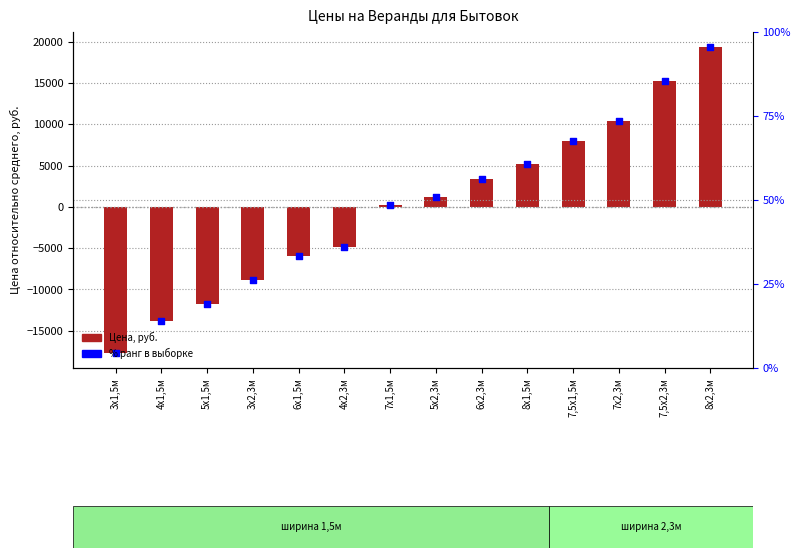

Which series reaches the minimum Y coordinate?

Цена, руб.